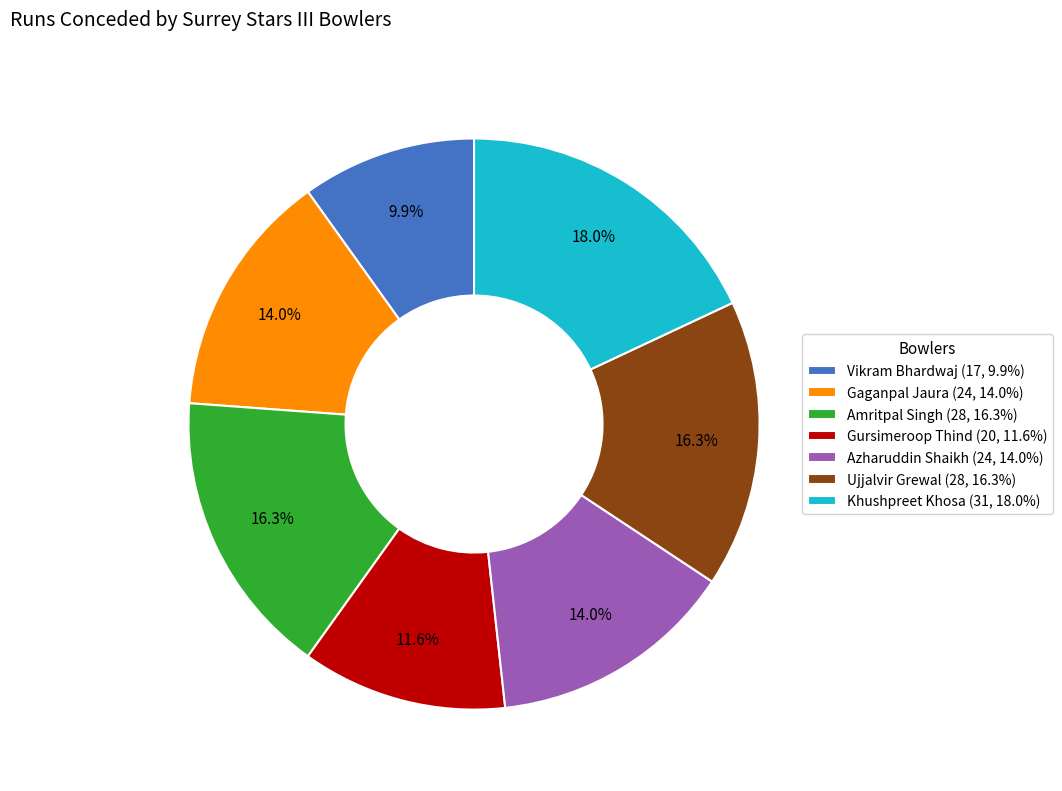

What portion of the pie excludes Amritpal Singh (28, 16.3%)?

83.7%